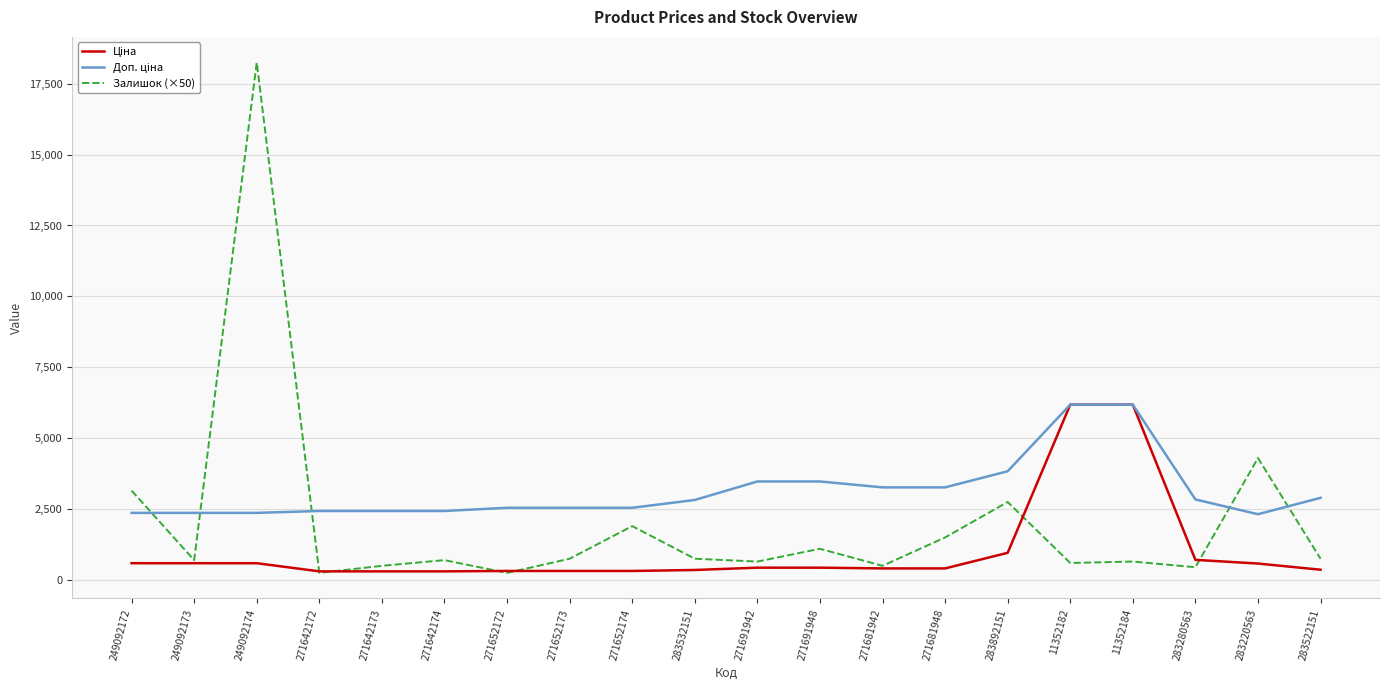

What is the sum of all Залишок (×50) values?

40450.0